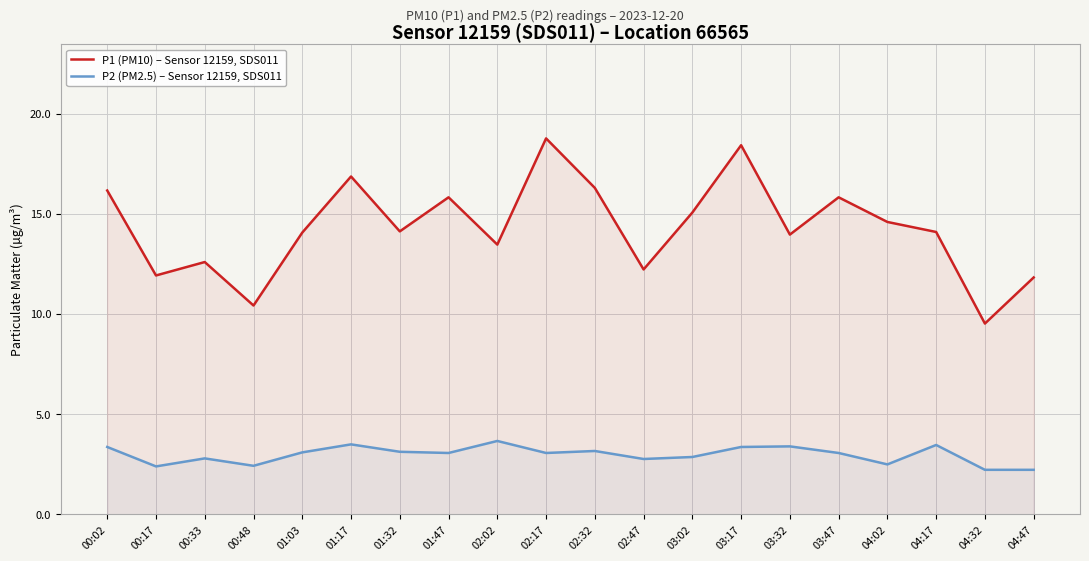

How many values in the P2 (PM2.5) – Sensor 12159, SDS011 series are below 3?

8